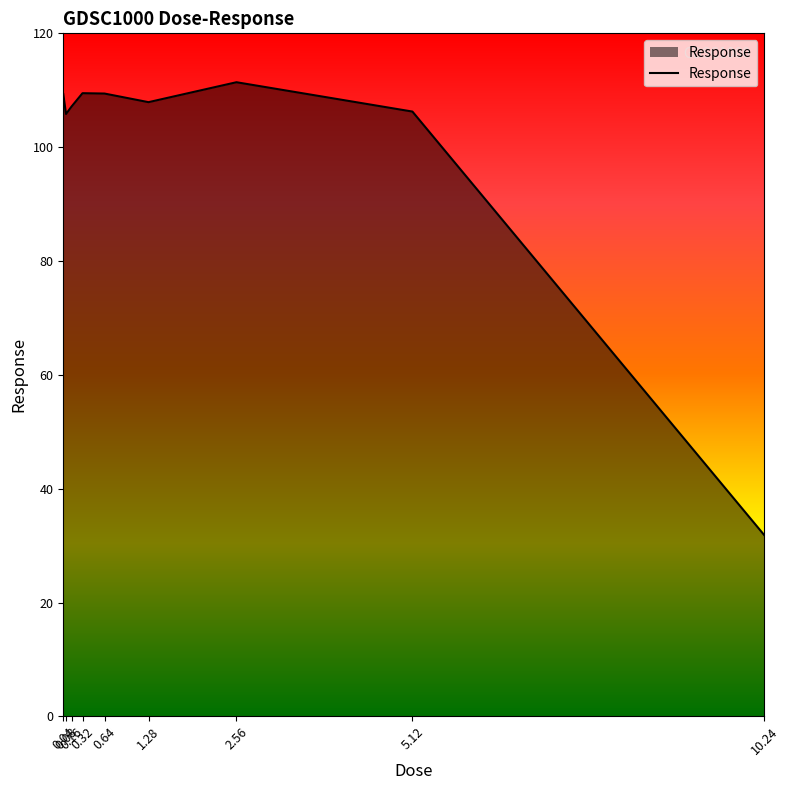

What is the difference between the maximum and minimum values?

79.6